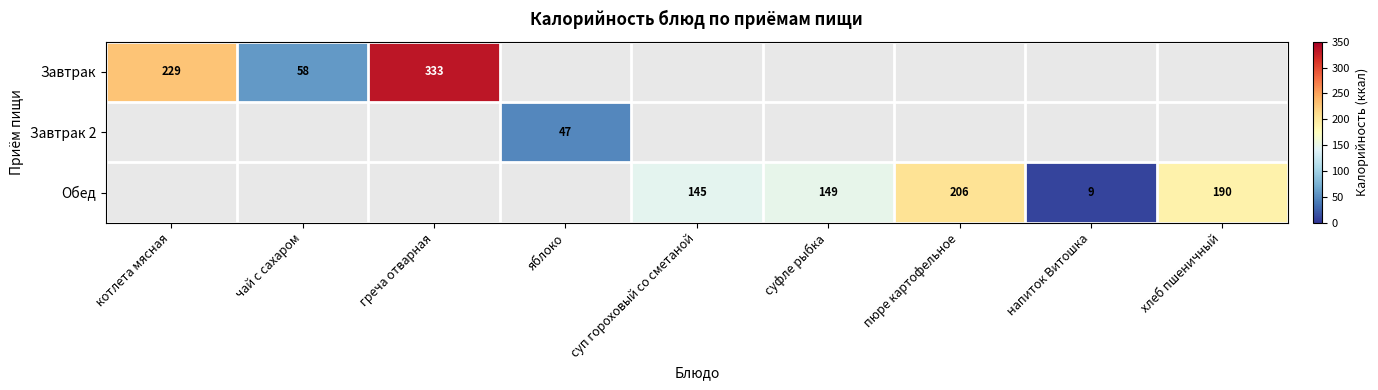

The Обед series shows 9 at напиток Витошка. True or false?

True